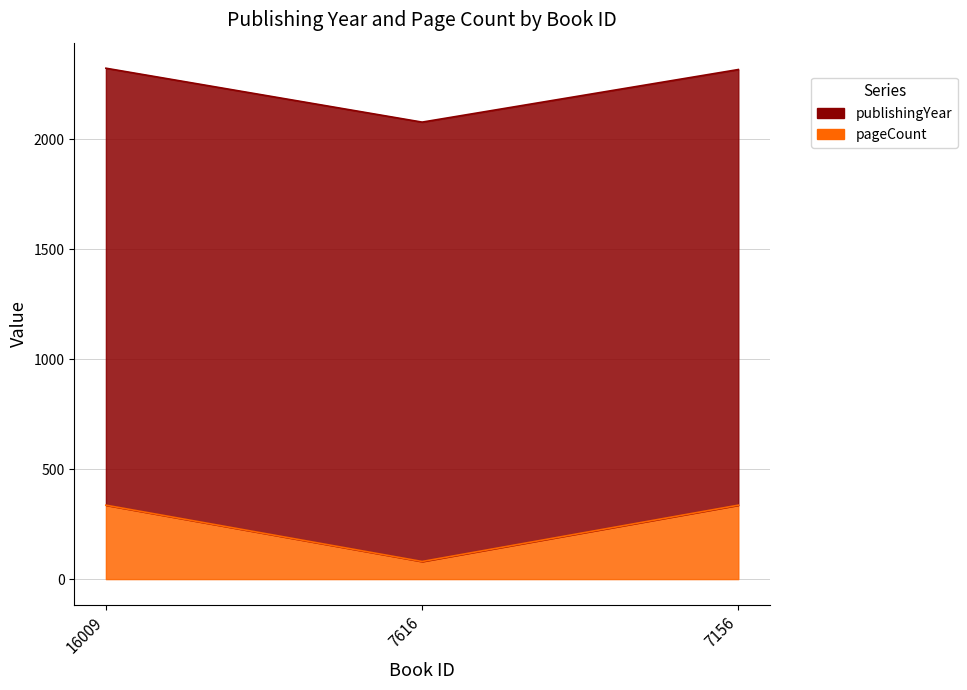

Which has a higher value, 7616 or 7156?

7156